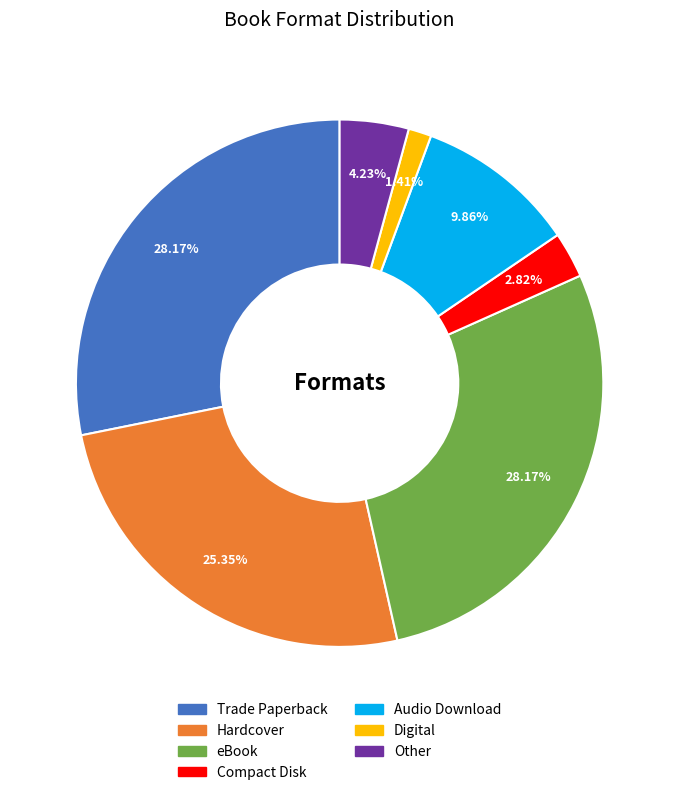

What is the ratio of the value at Audio Download to the value at Digital?

7.0